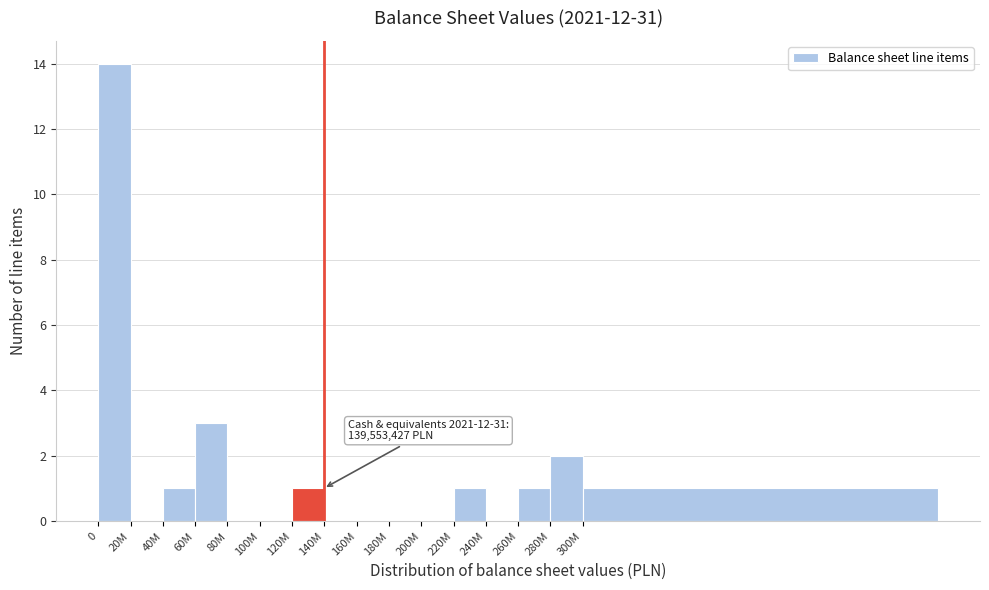

Reading left to right, extract all data points from this chart.

0=14	20M=0	40M=1	60M=3	80M=0	100M=0	120M=1	140M=0	160M=0	180M=0	200M=0	220M=1	240M=0	260M=1	280M=2	300M=1